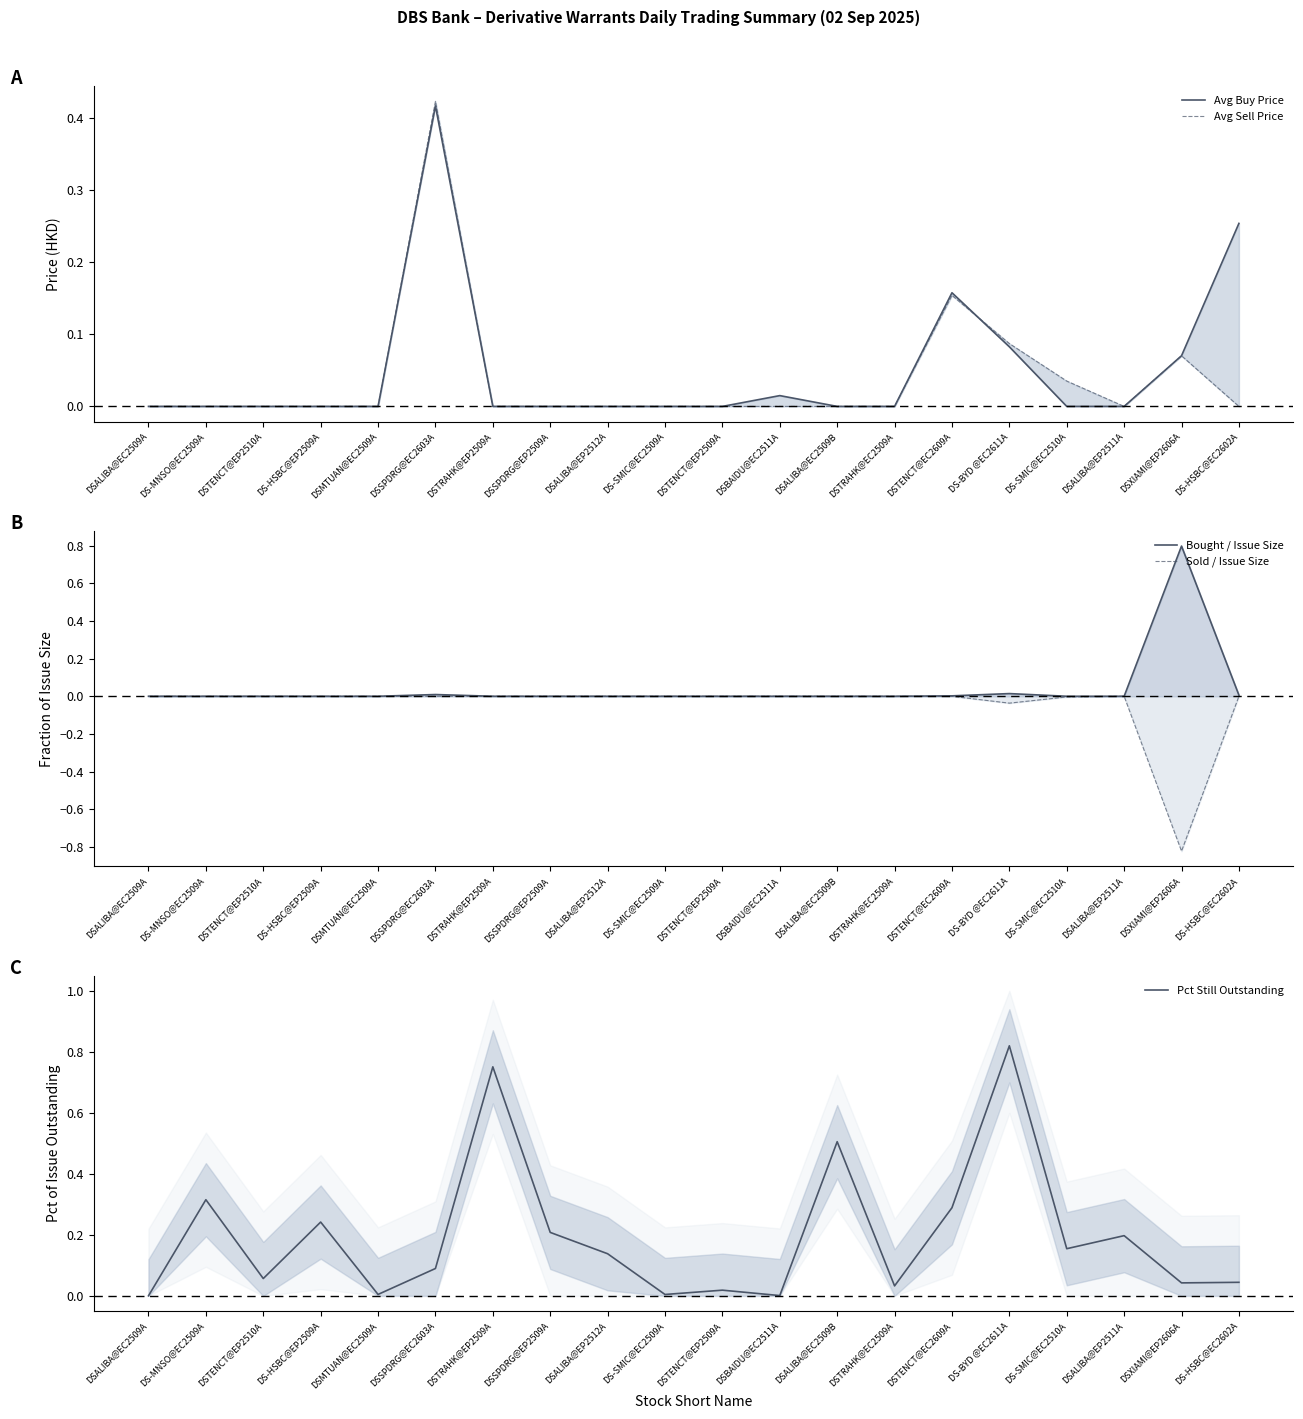

The value of Sold / Issue Size at DS-SMIC@EC2510A is -0.0. True or false?

True